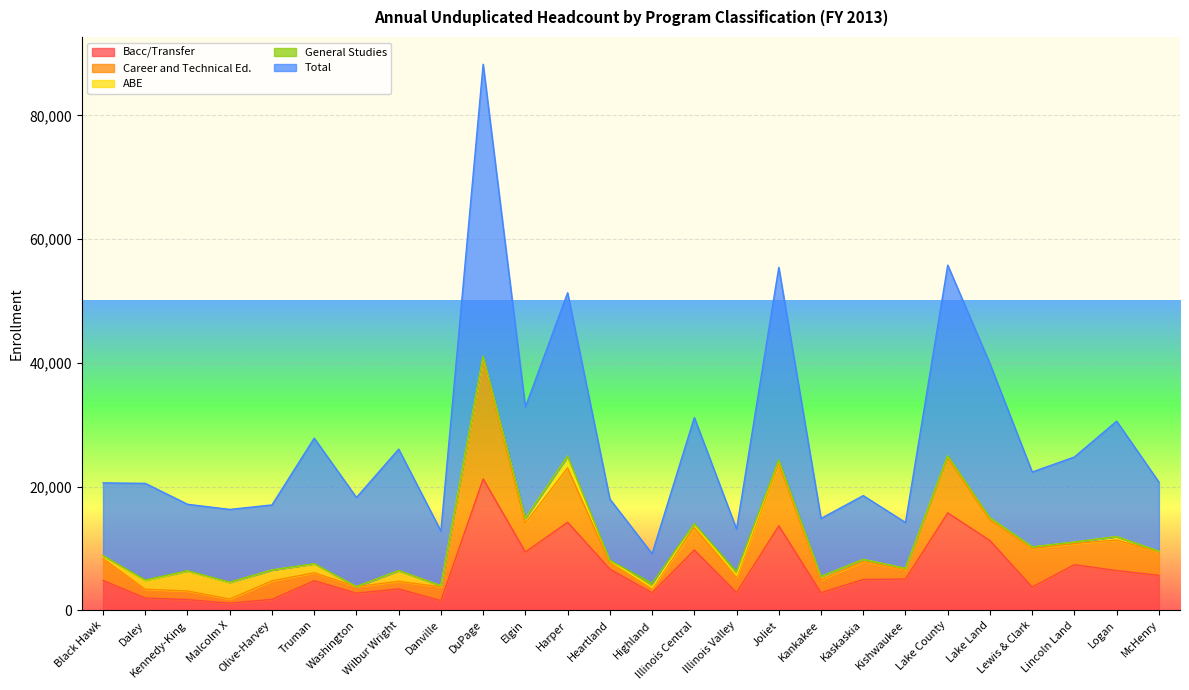

At how many categories does at least one series exceed 17395?

9